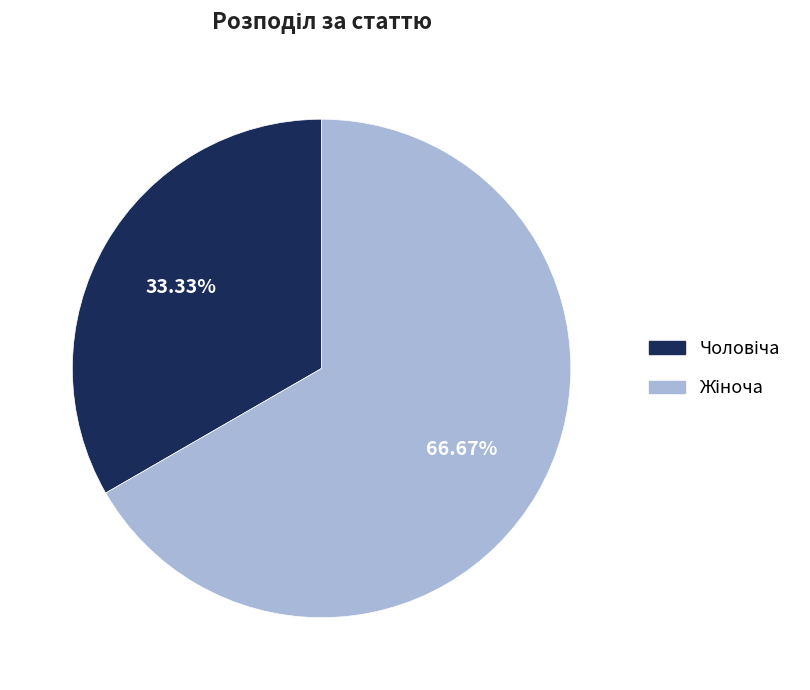

Is there a majority slice in this chart?

Yes